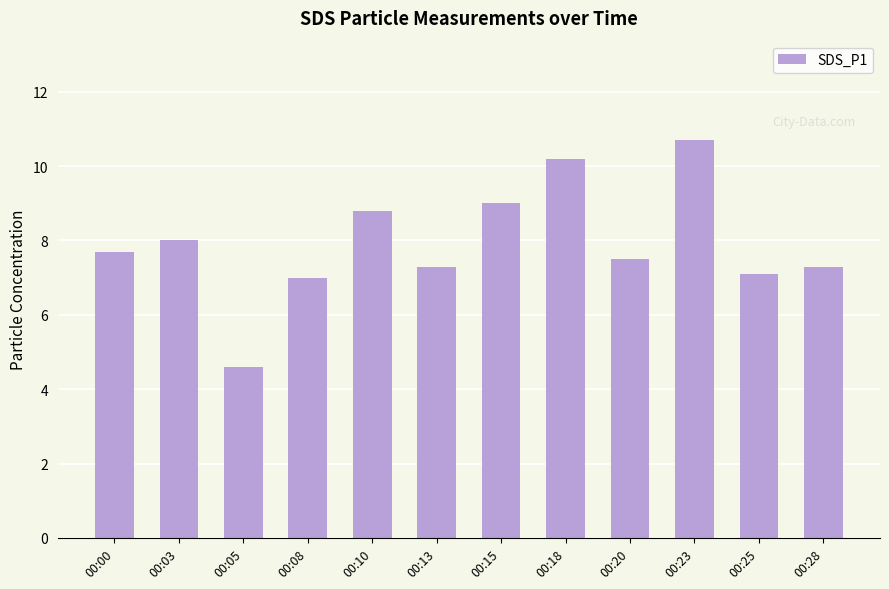

What is the sum of all values?

95.2